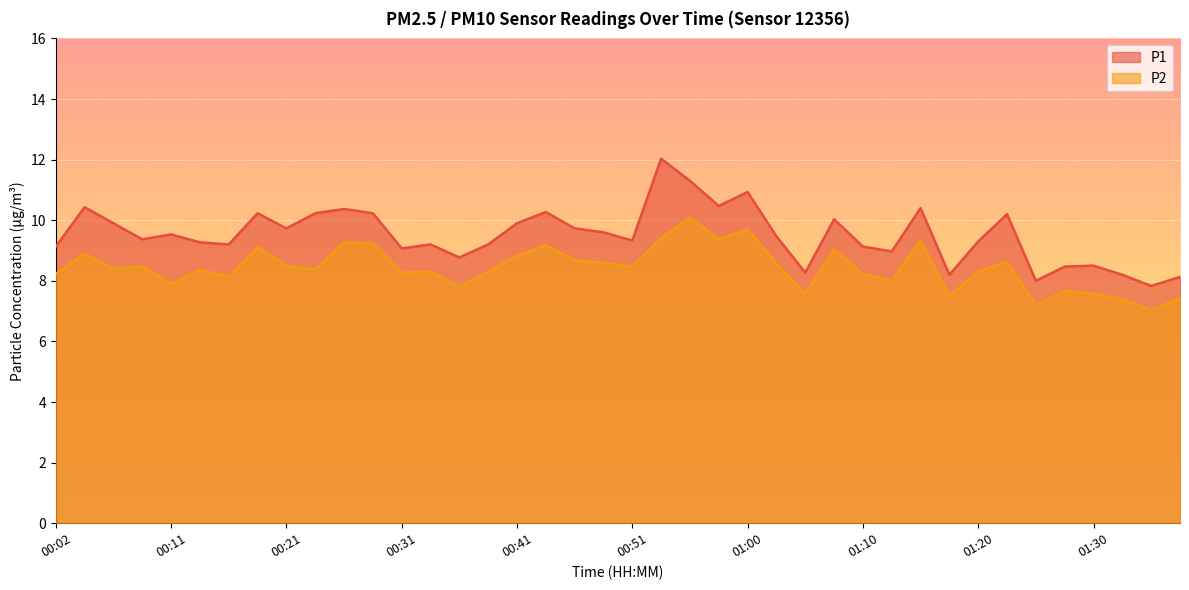

Which category has the lowest value in the P1 series?

01:34